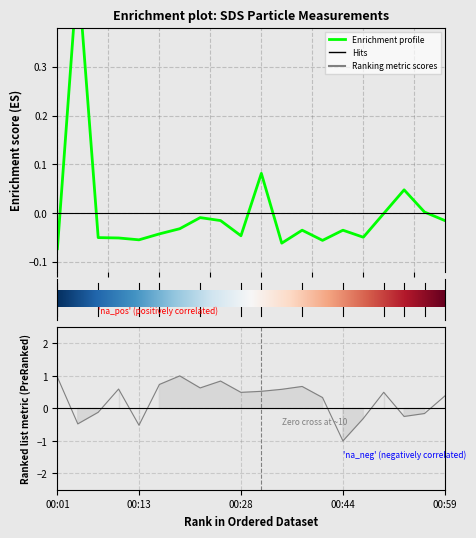

Count the number of values greater than 0.

4